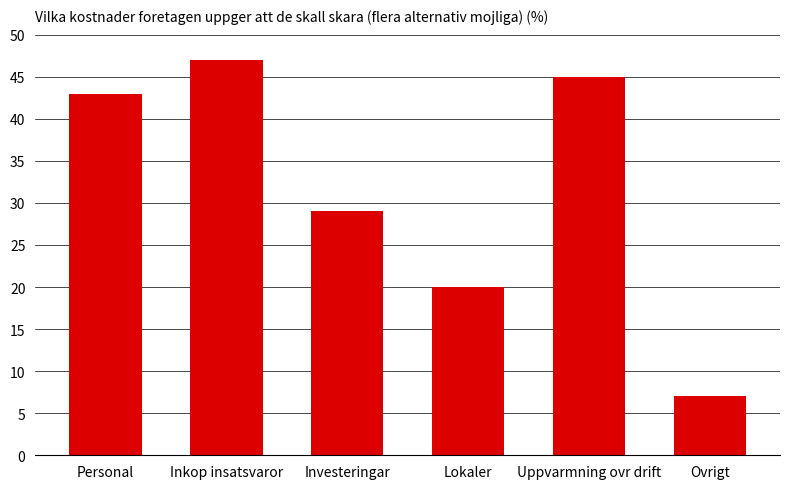

What is the label of the 4th bar from the right?

Investeringar